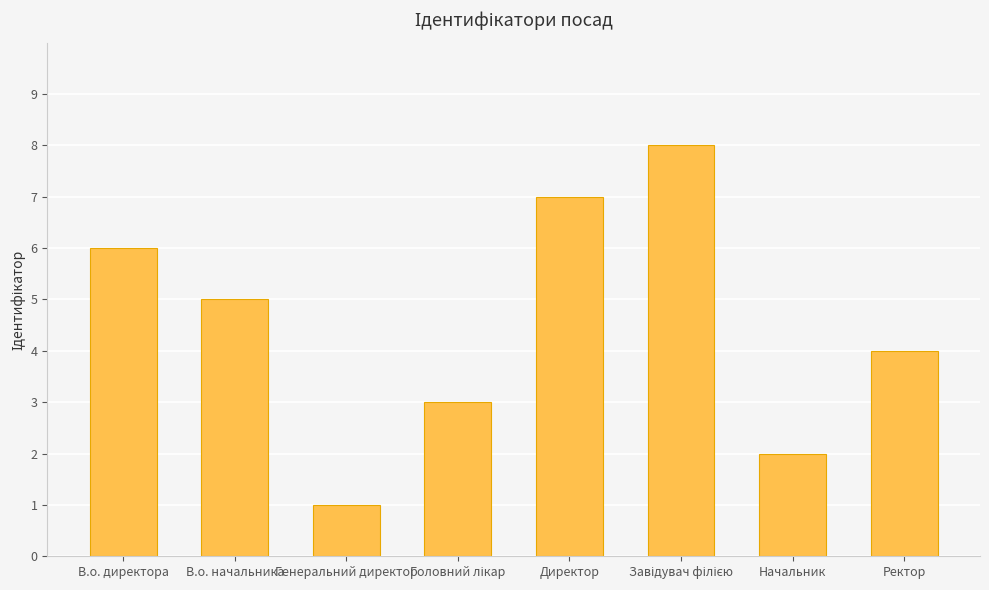

Reading left to right, transcribe all the data shown in this chart.

6	5	1	3	7	8	2	4